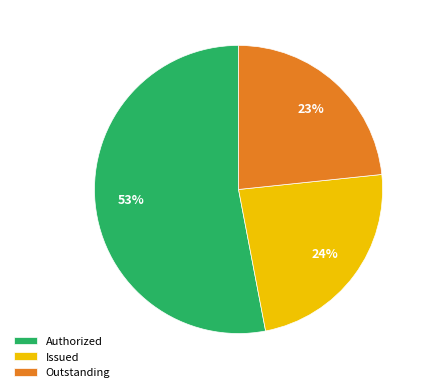

Approximately how many times larger is the value at Authorized compared to Outstanding?

2.3